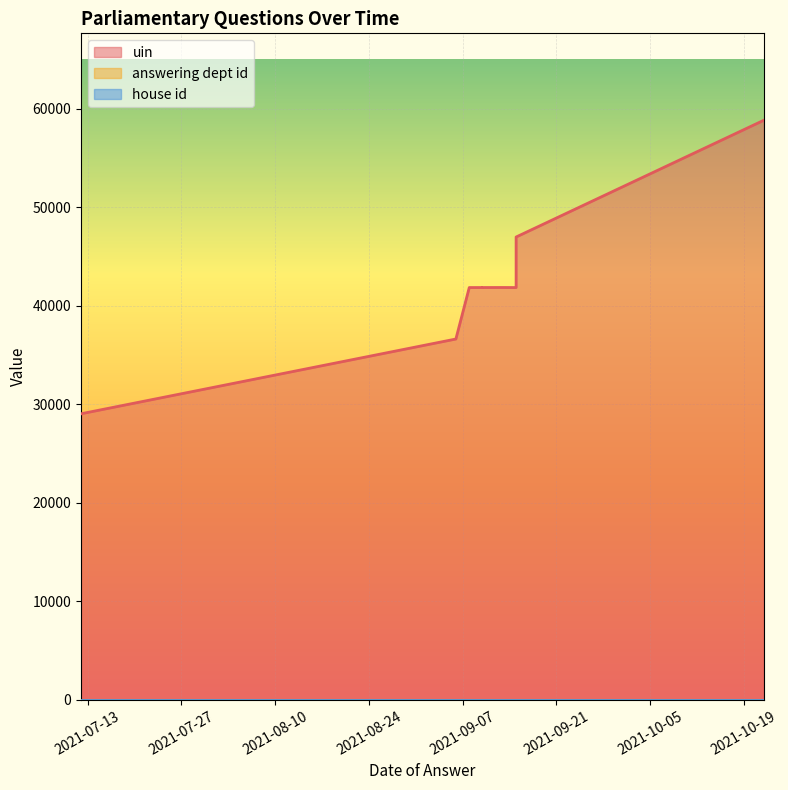

Which series has the largest total across all categories?

uin